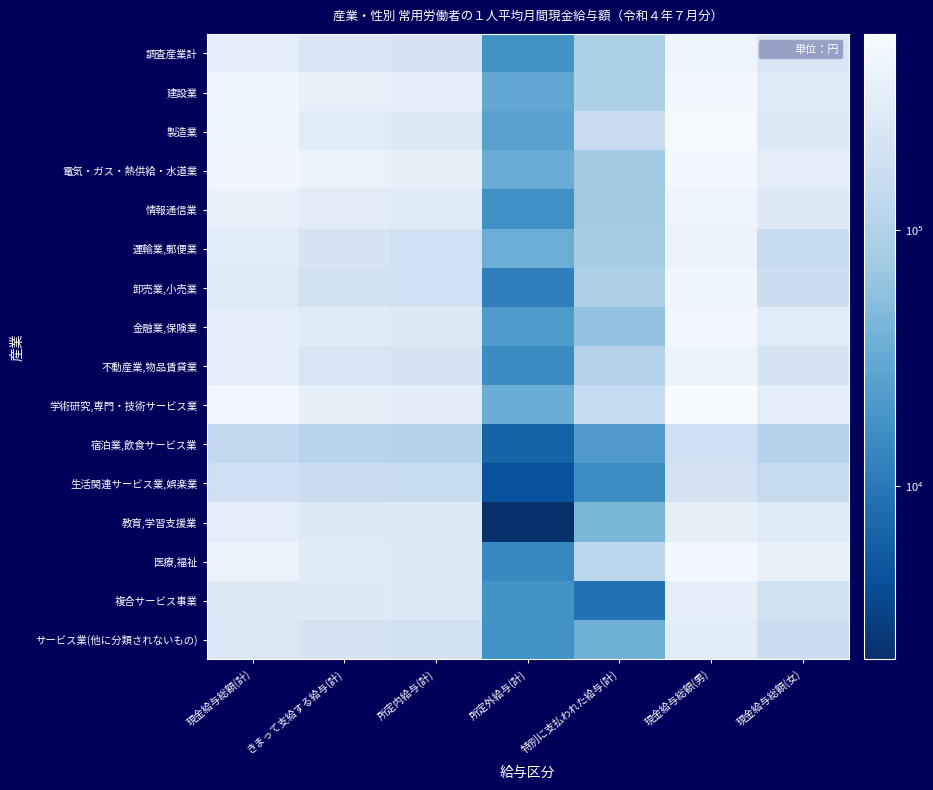

Which series has the largest total across all categories?

学術研究,専門・技術サービス業